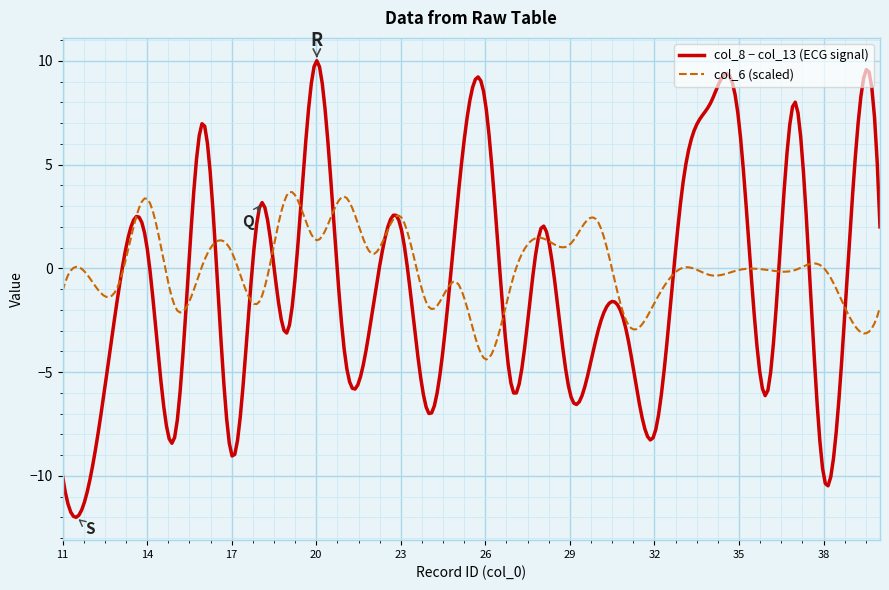

List the series in order of their peak value, highest first.

col_8 − col_13 (ECG signal), col_6 (scaled)